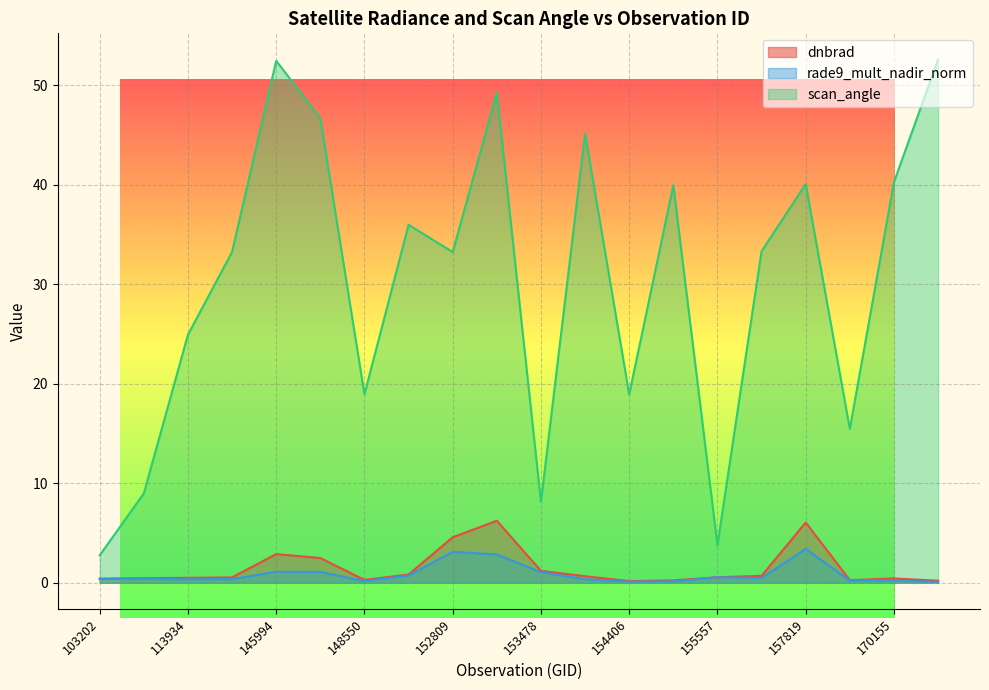

Which series changed the most between 154406 and 155557?

scan_angle